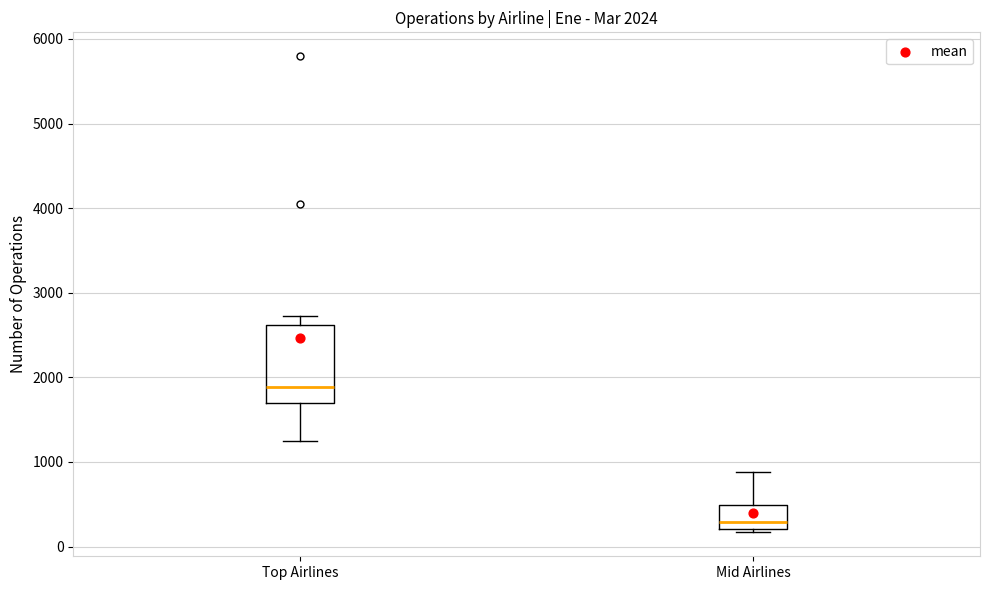

Comparing the boxes themselves (not the whiskers), which one is the tallest?

Top Airlines